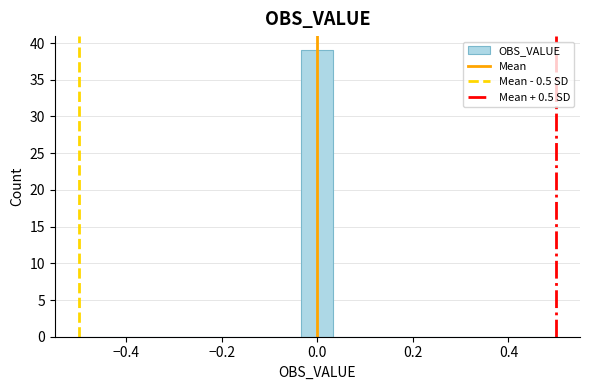

Around what value on the x-axis is the tallest bar? Give the approximate position of its centre, as read against the axis.

0.00